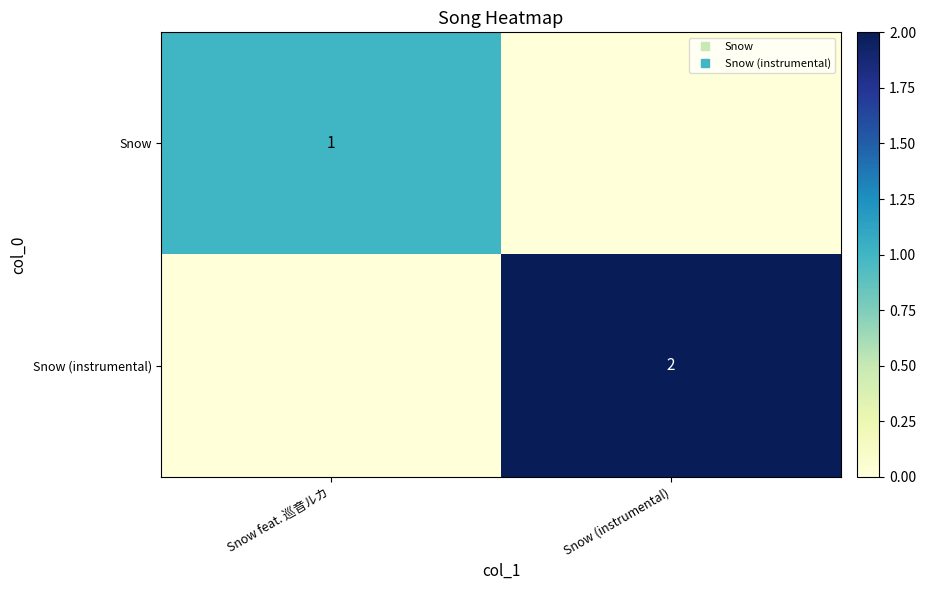

Which series has the largest total across all categories?

Snow (instrumental)